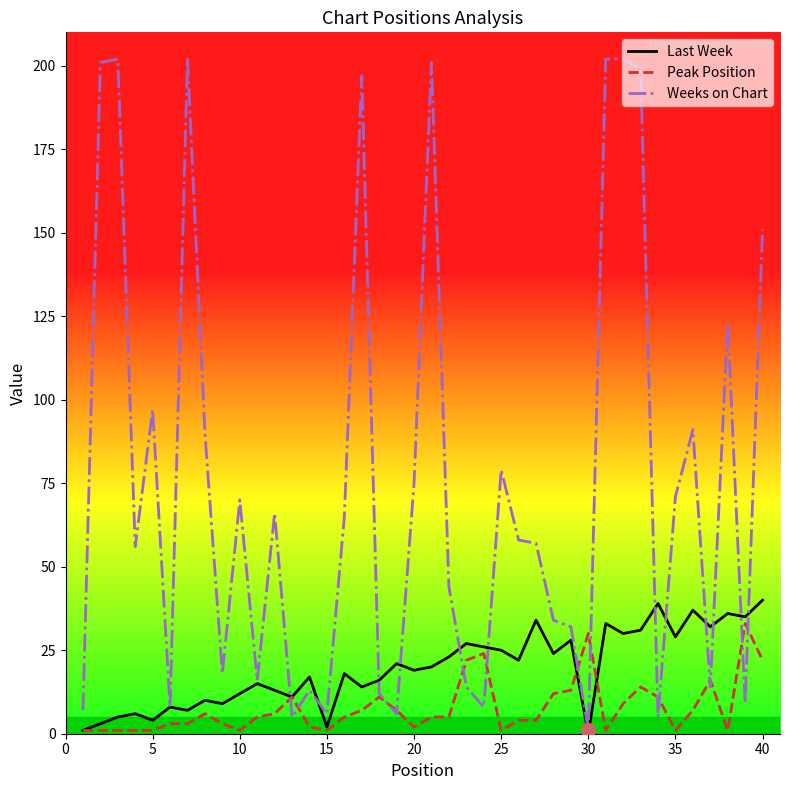

What is the average value of the Last Week series?

20